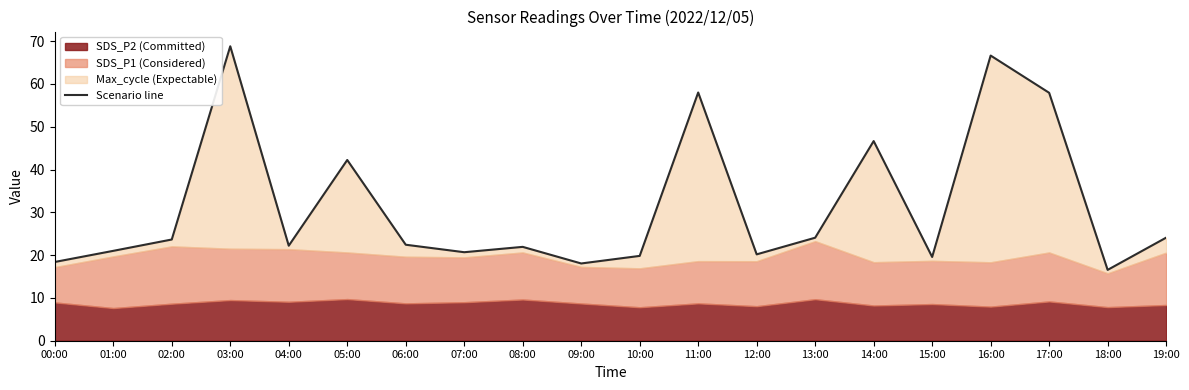

Between 03:00 and 00:00, which is larger?

03:00